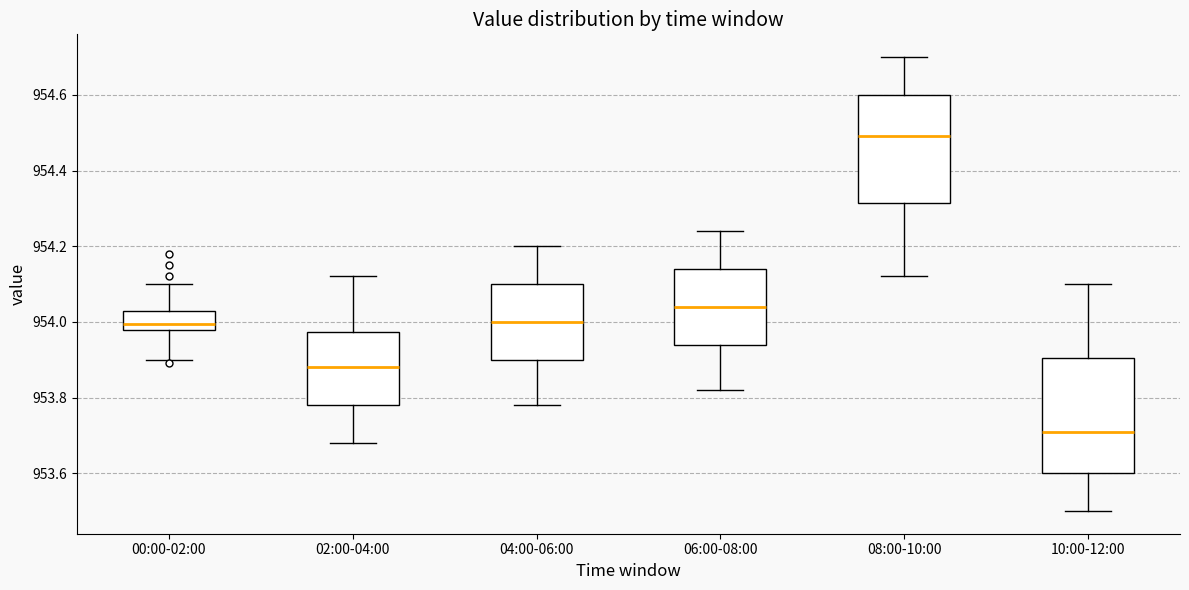

Reading left to right, transcribe this box plot: for each box, give where its median line is, the range the box spans, and where its two whiskers end, as read against the y-axis. The values are not printed on the chart, so give them approximately, as read against the axis.

00:00-02:00: median 954.00, box 953.98 to 954.04, whiskers 953.90 to 954.10
02:00-04:00: median 953.88, box 953.78 to 953.98, whiskers 953.68 to 954.12
04:00-06:00: median 954.00, box 953.90 to 954.10, whiskers 953.78 to 954.20
06:00-08:00: median 954.04, box 953.94 to 954.14, whiskers 953.82 to 954.24
08:00-10:00: median 954.50, box 954.32 to 954.60, whiskers 954.12 to 954.70
10:00-12:00: median 953.72, box 953.60 to 953.90, whiskers 953.50 to 954.10